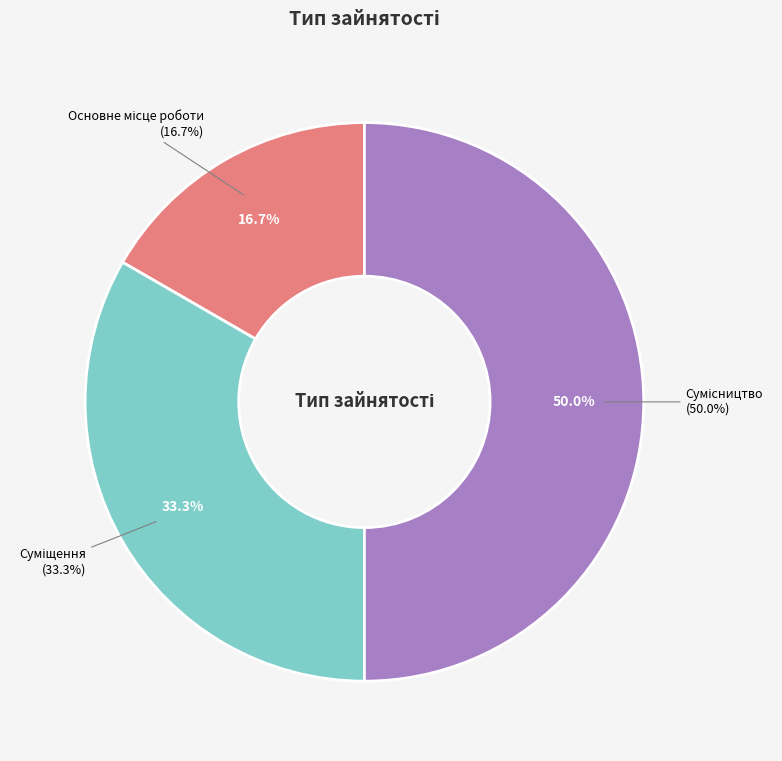

What is the change in value from Суміщення to Сумісництво?

+1